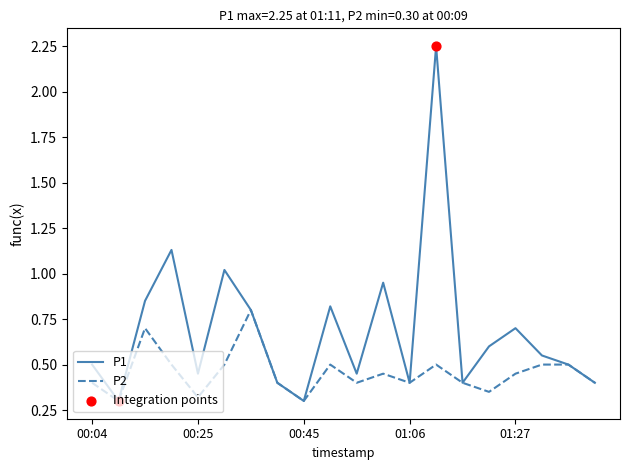

Which series has the largest range (max minus min)?

P1